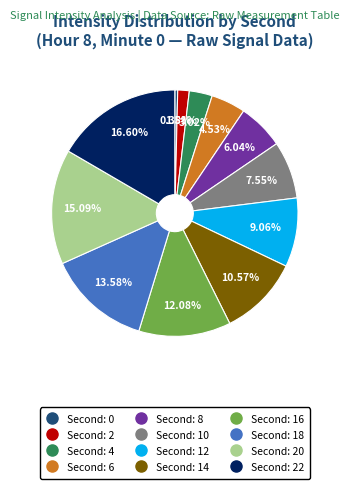

Does any single category account for the majority?

No